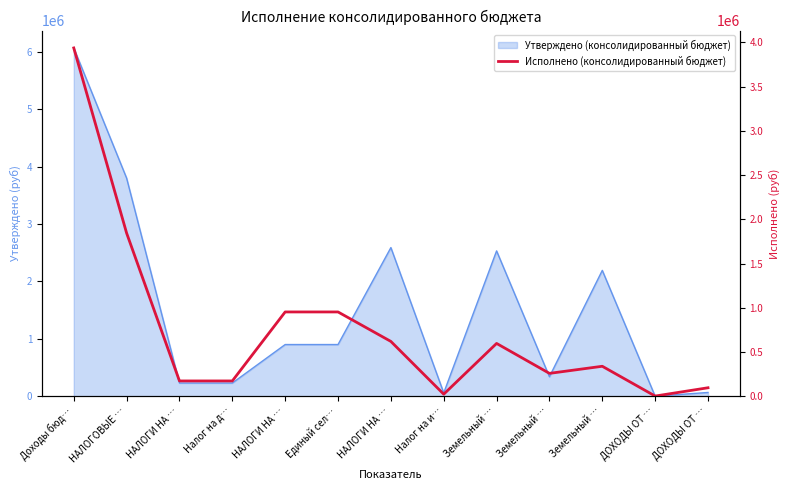

How many categories are shown in the chart?

13